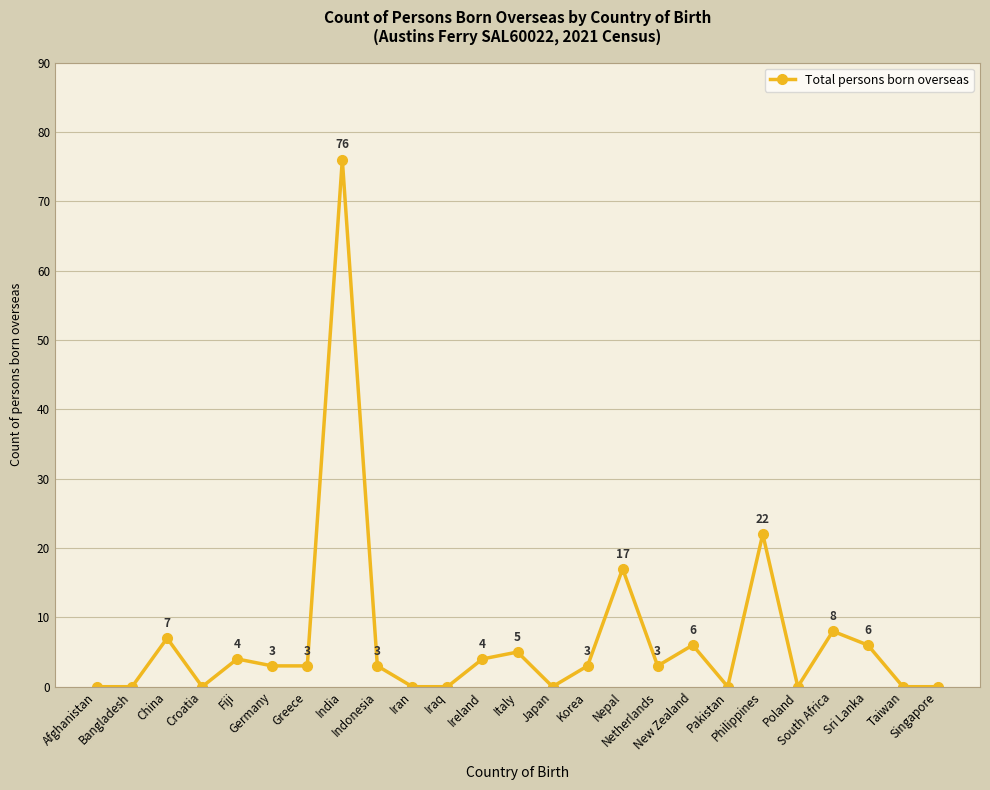

What is the average value?

7